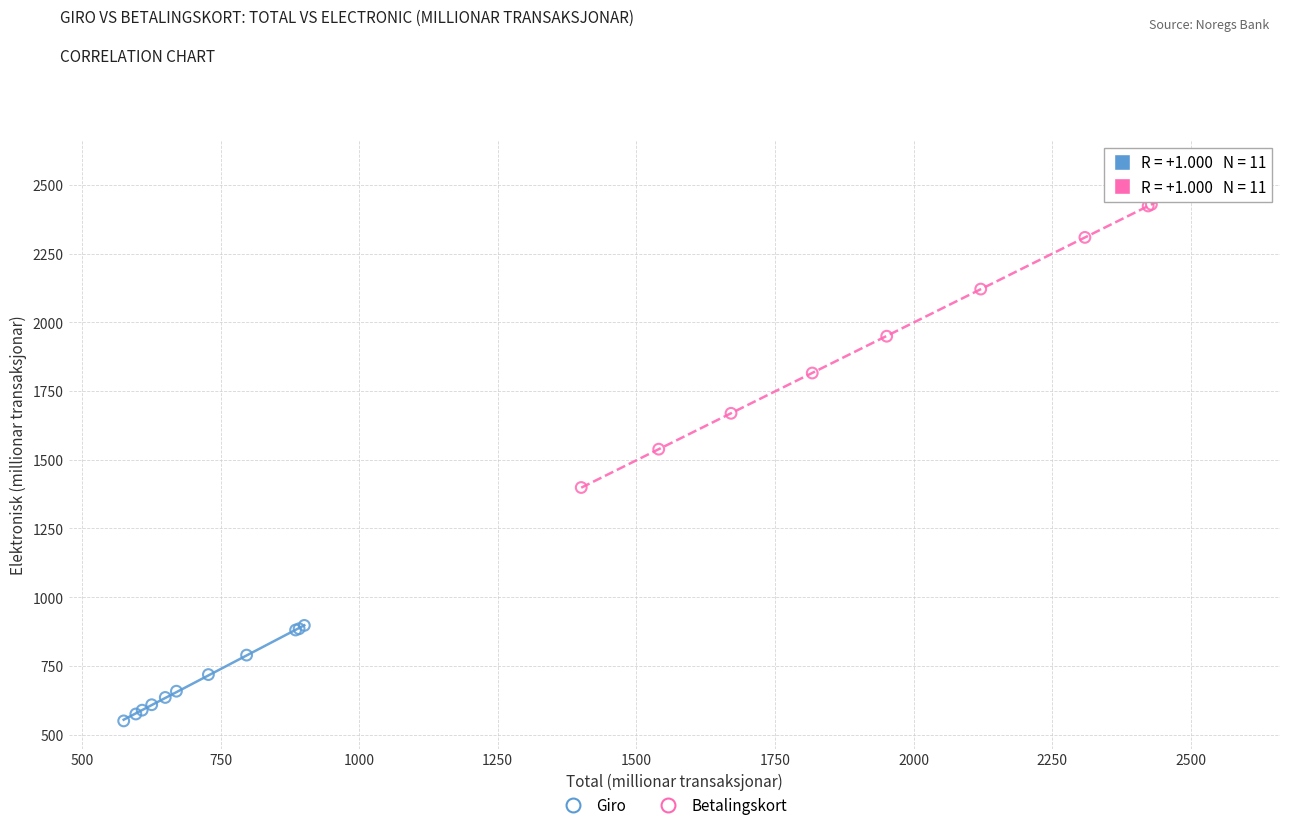

Which series reaches the maximum Y coordinate?

Betalingskort